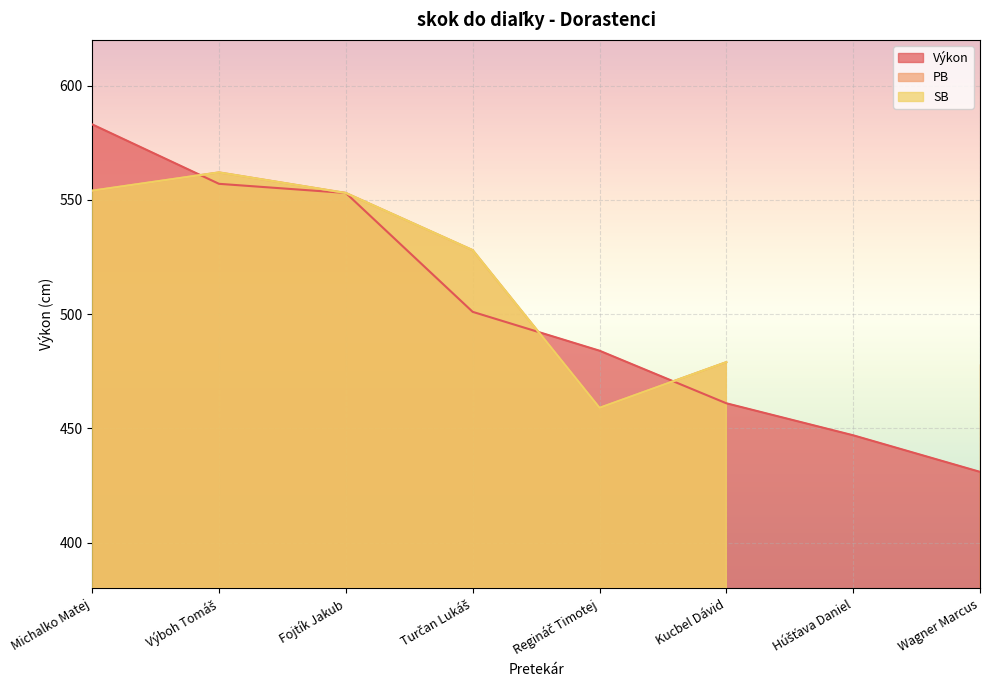

In PB, how many points are lower than both neighbors (excluding endpoints)?

2